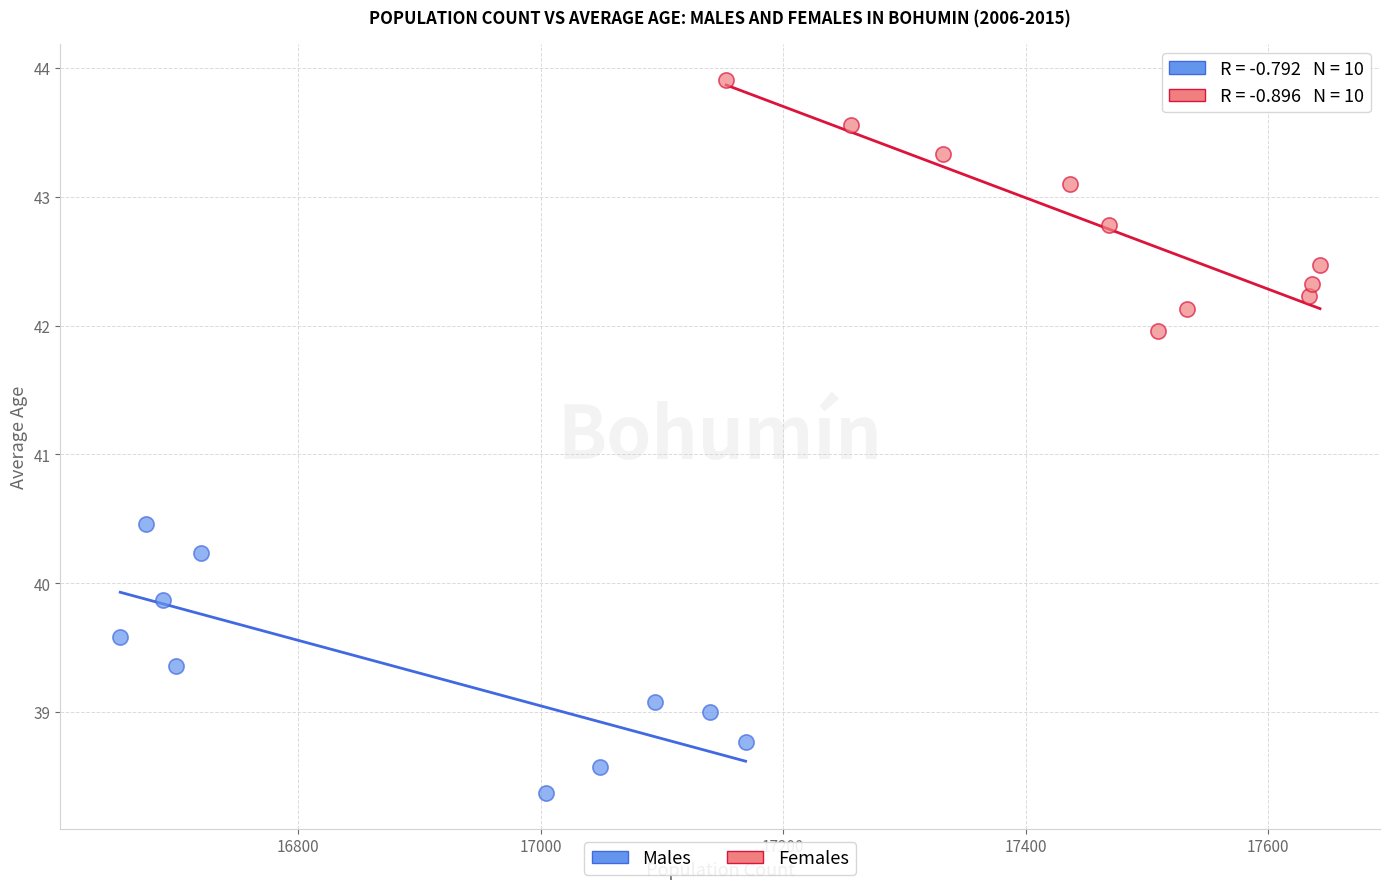

Which series contains the lowest Y value?

Males